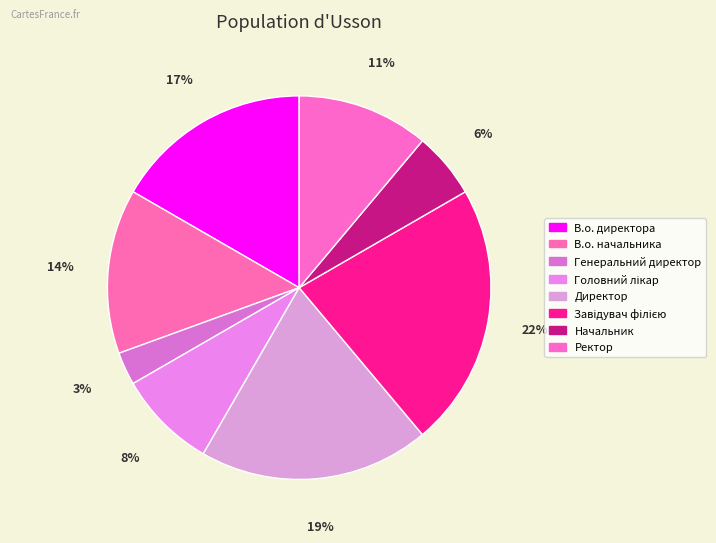

How many slices are in this pie chart?

8